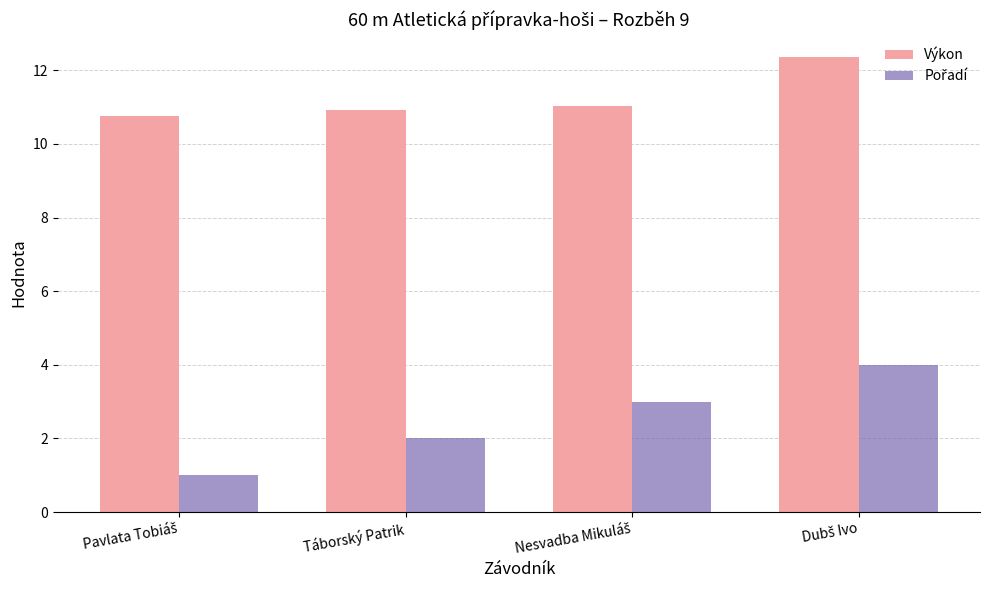

What value does the Výkon series have at Táborský Patrik?

10.9